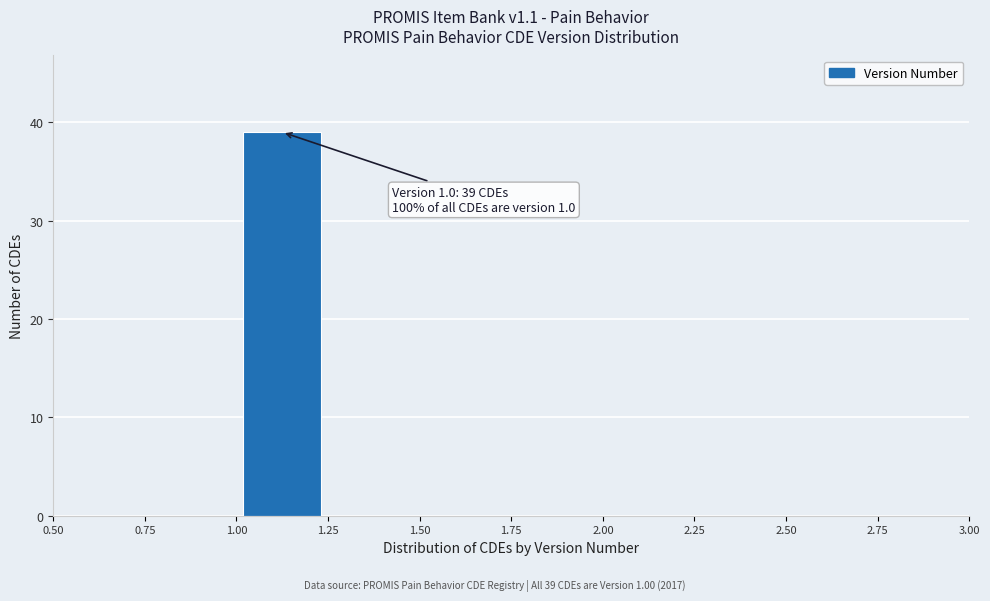

Over which range of the x-axis is the bar tallest?

1.00 to 1.25